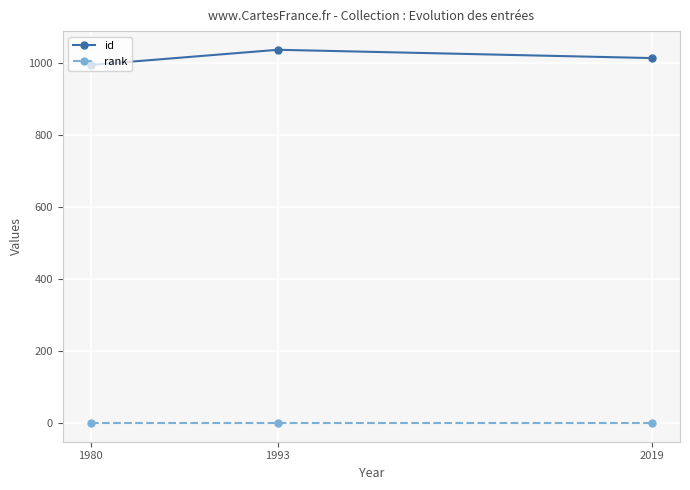

Rank the series by their maximum value, from highest to lowest.

id, rank